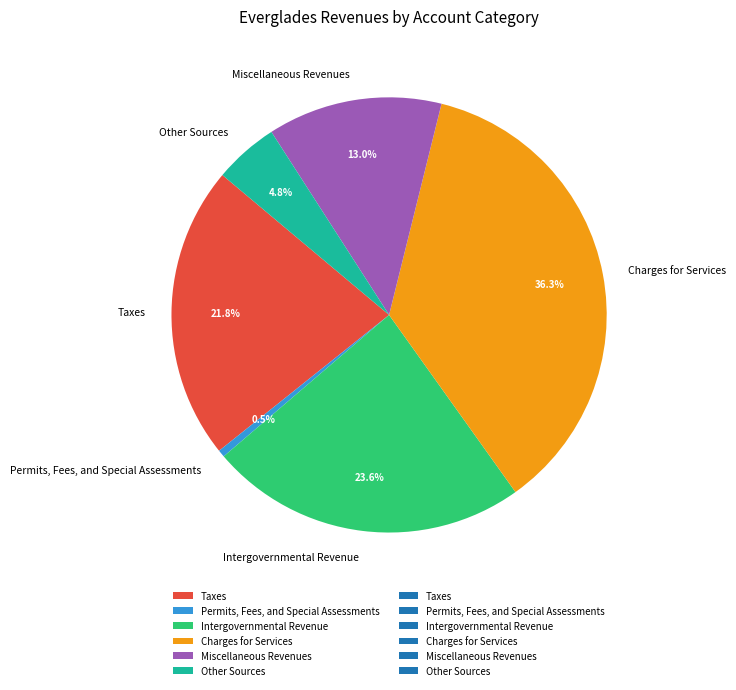

To the nearest percent, what portion does Charges for Services represent?

36%